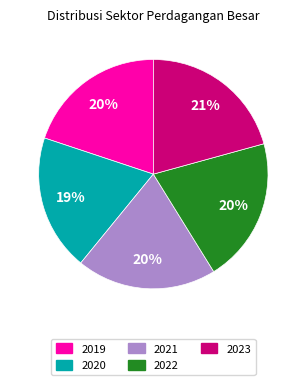

To the nearest percent, what is the difference between the largest and smallest slice percentages?

2%